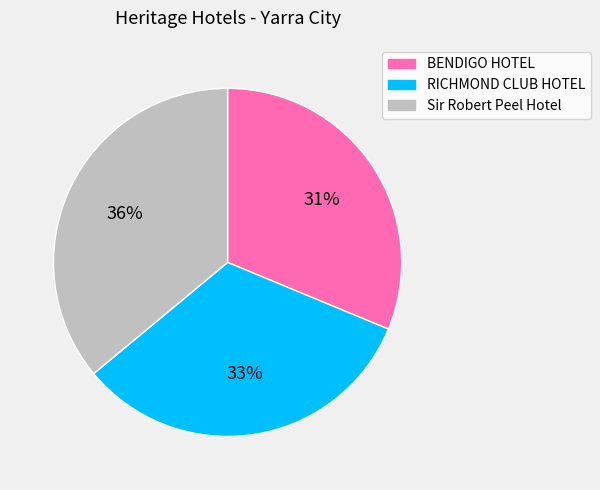

Combined, do BENDIGO HOTEL and RICHMOND CLUB HOTEL account for over 50%?

Yes